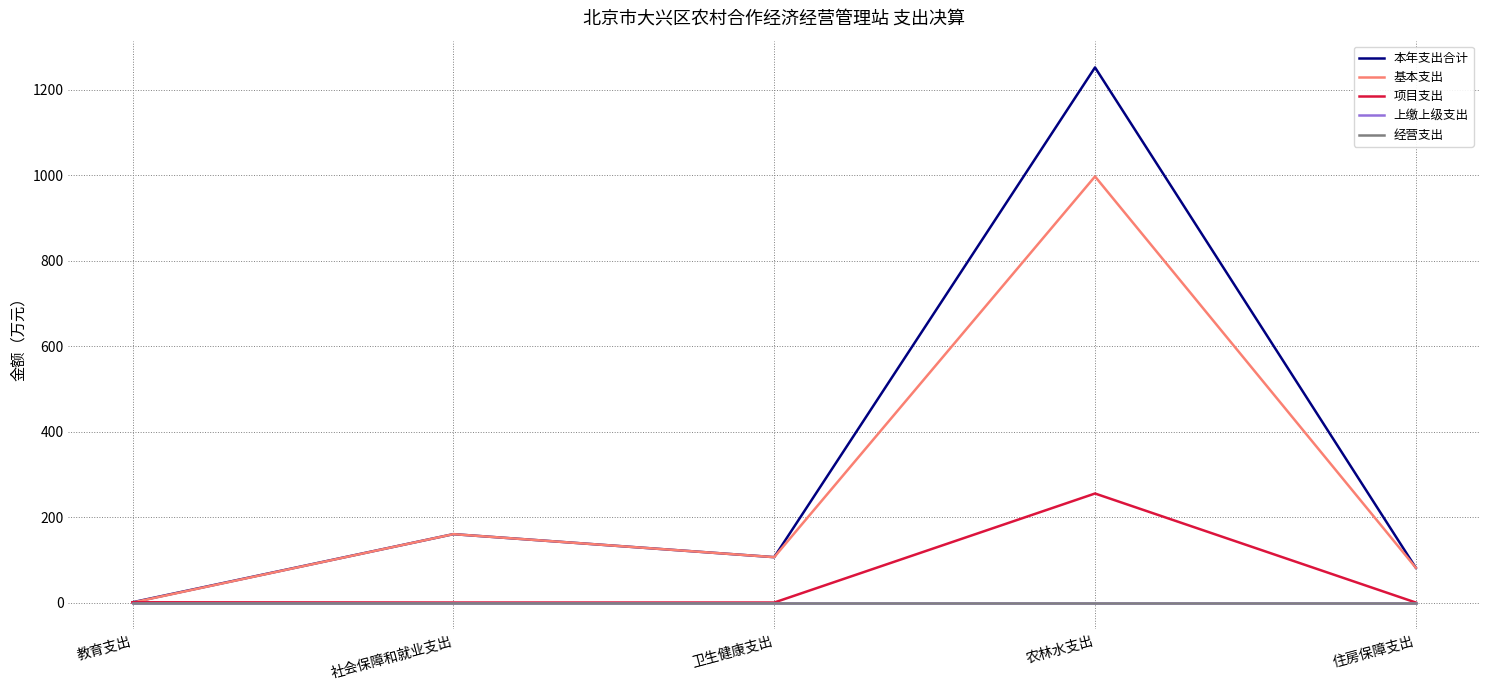

True or false: 经营支出 and 基本支出 cross at least once.

False